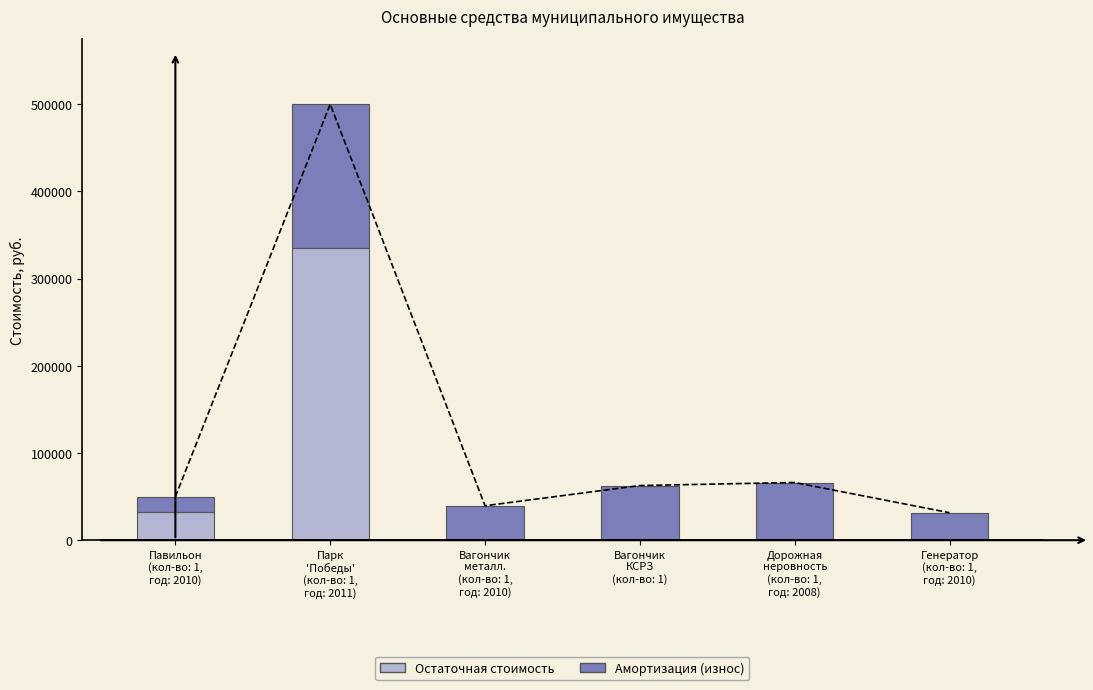

Which series has the widest spread of values?

Остаточная стоимость